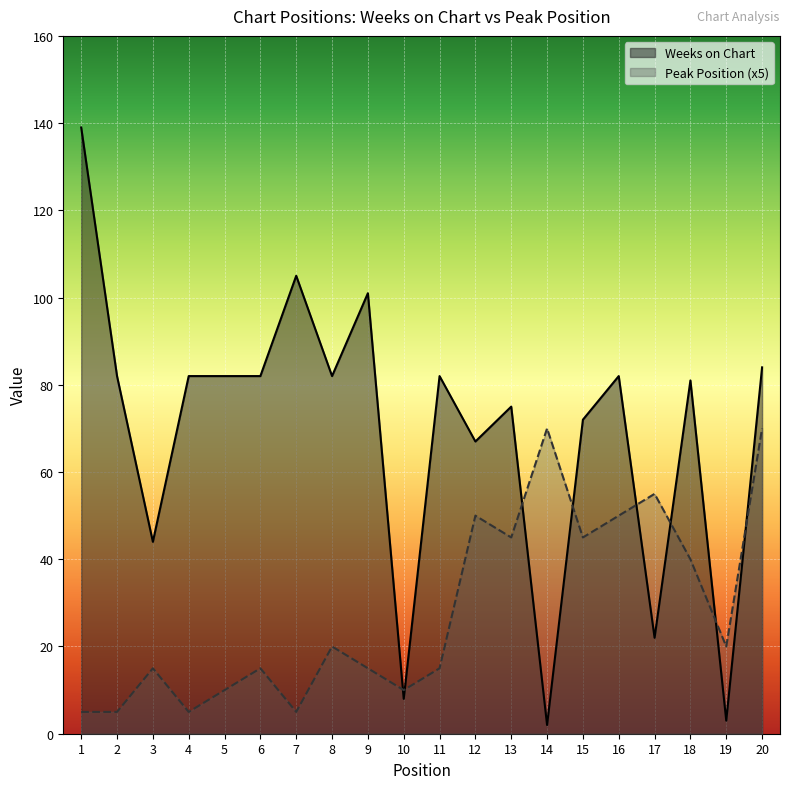

Which series changed the most between 13 and 14?

Weeks on Chart